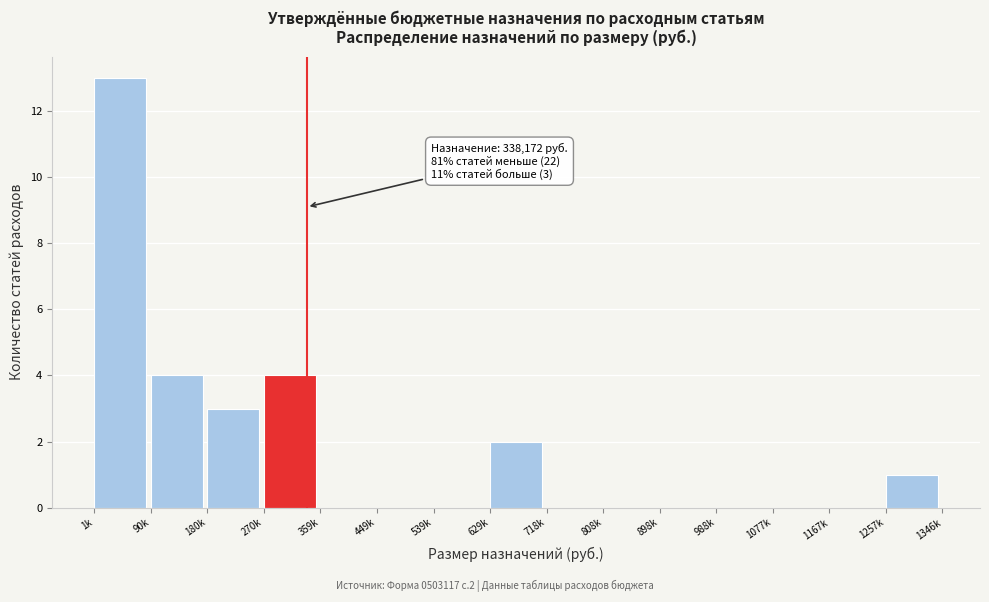

Reading left to right, transcribe all the data shown in this chart.

1k=13	90k=4	180k=3	270k=4	359k=0	449k=0	539k=0	629k=2	718k=0	808k=0	898k=0	988k=0	1077k=0	1167k=0	1257k=1